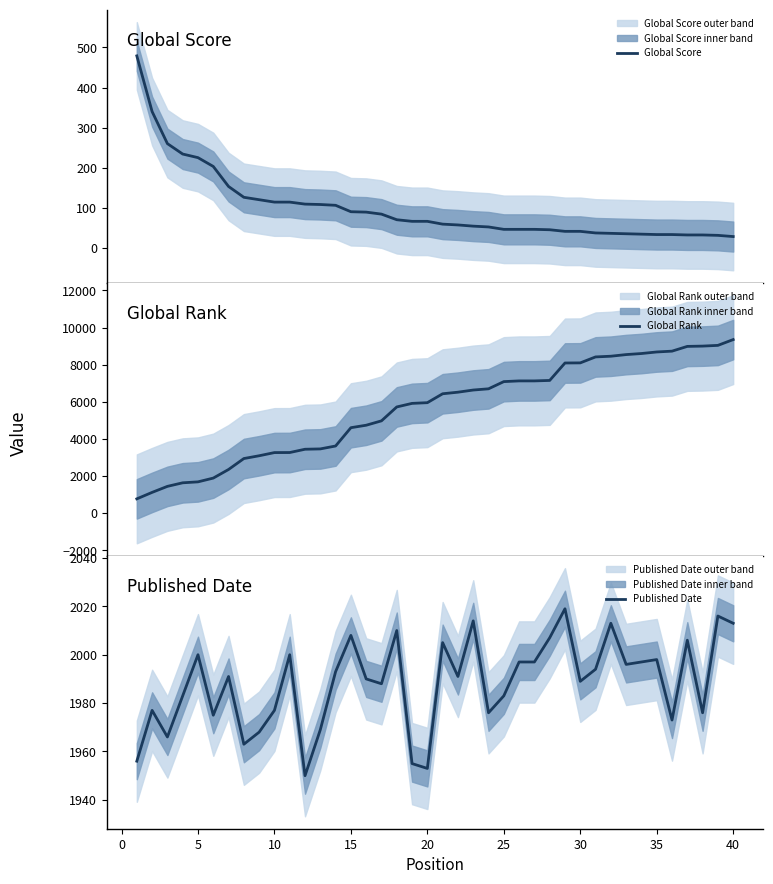

How many interior local peaks does the Published Date series have?

13